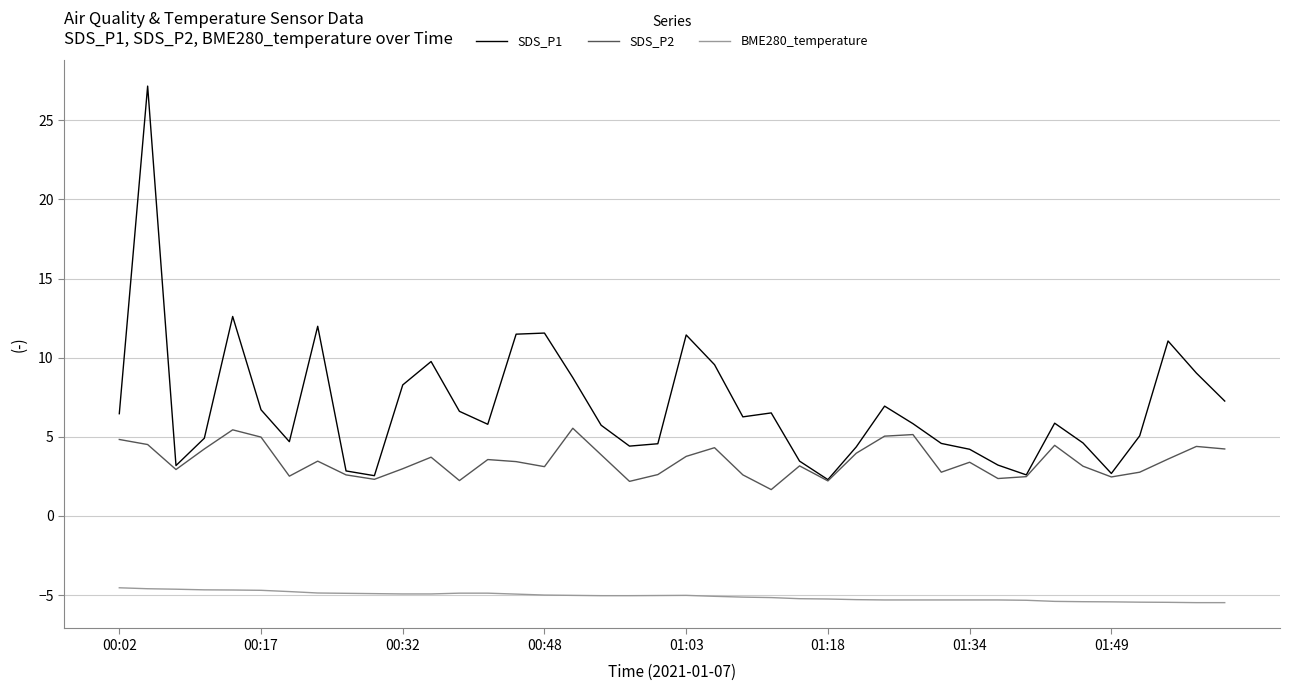

What is the greatest value displayed?

27.2